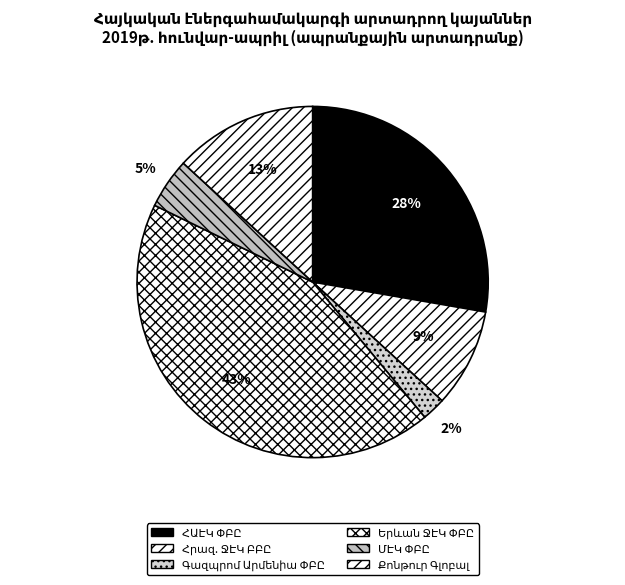

To the nearest percent, what is the average slice percentage?

17%